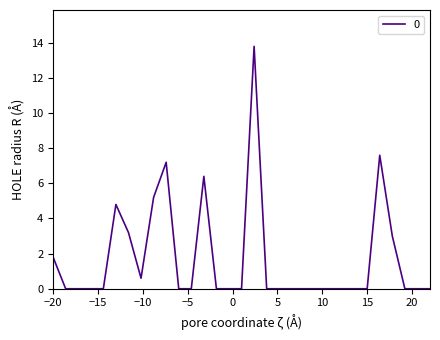

What is the greatest value displayed?

13.8